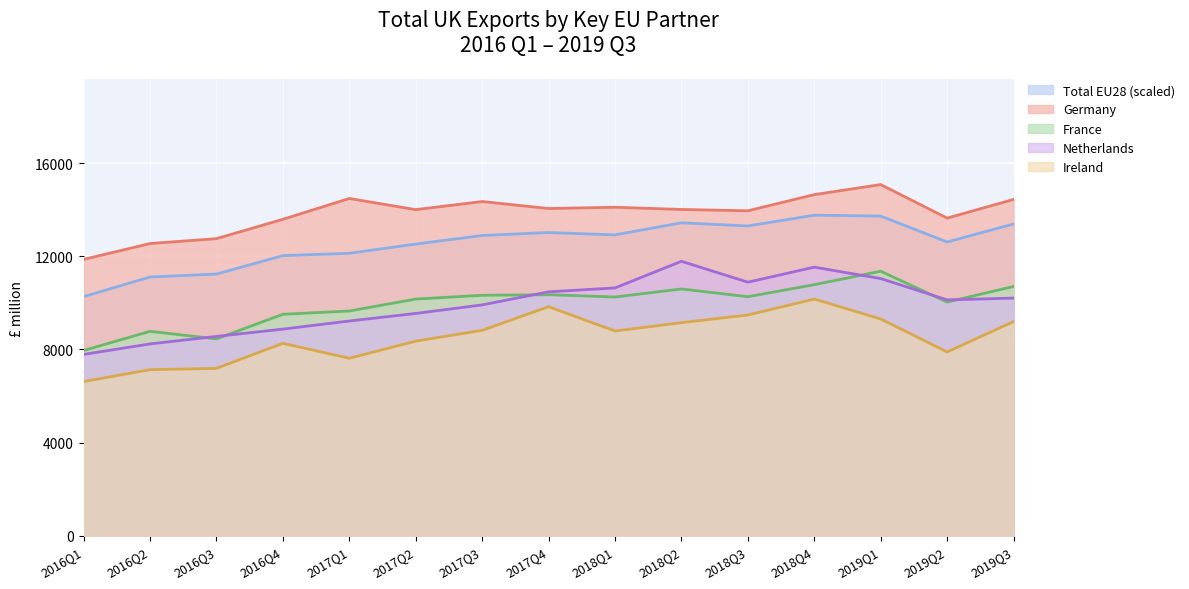

What are all the series names shown in the legend?

Total EU28 (scaled), Germany, France, Netherlands, Ireland